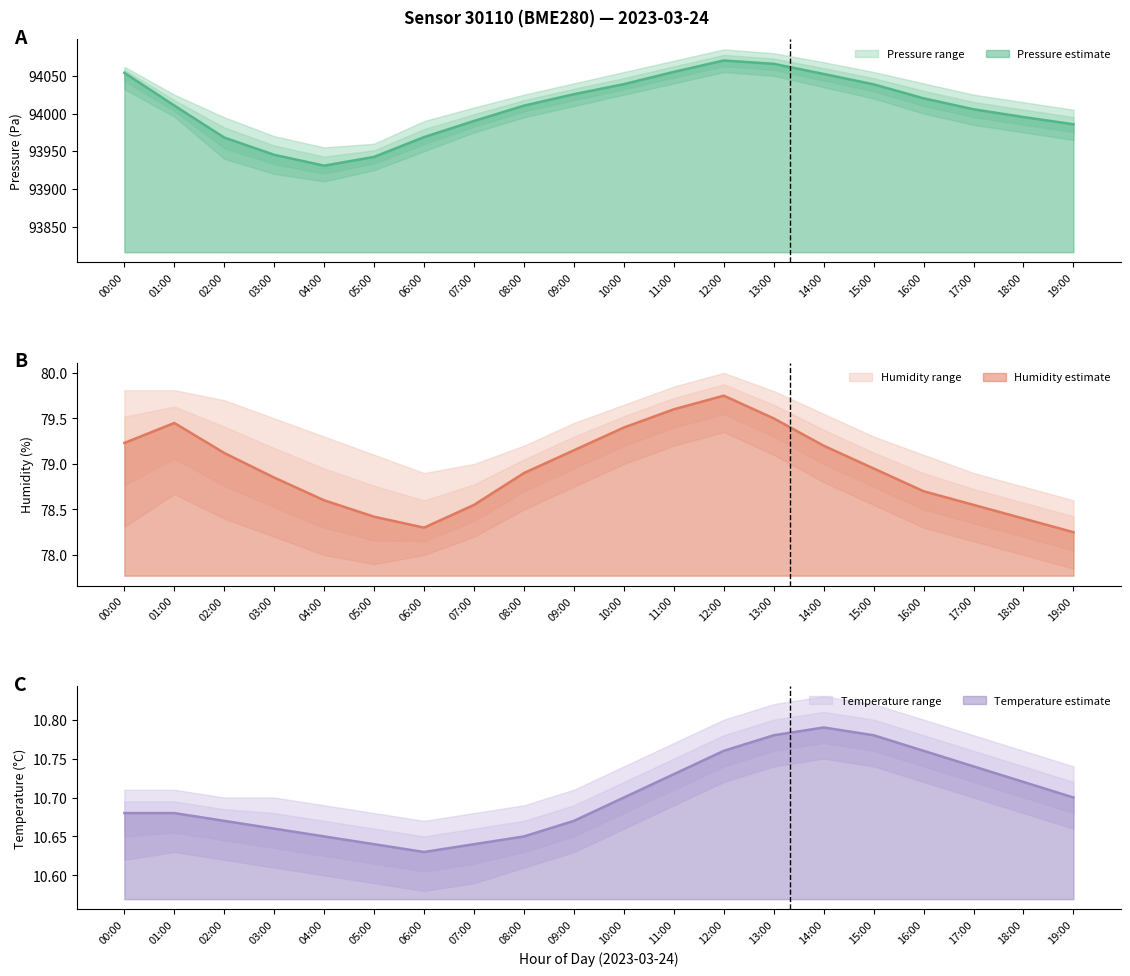

Reading right to left, what are all the values shown in this chart?

pressure: 19:00=93985.8	18:00=93995.3	17:00=94005.6	16:00=94020.1	15:00=94038.7	14:00=94052.4	13:00=94065.9	12:00=94070.3	11:00=94055.2	10:00=94038.9	09:00=94025.6	08:00=94010.4	07:00=93990.1	06:00=93968.8	05:00=93942.5	04:00=93930.9	03:00=93945.2	02:00=93968.1	01:00=94010.6	00:00=94054.0
humidity: 19:00=78.2	18:00=78.4	17:00=78.5	16:00=78.7	15:00=79.0	14:00=79.2	13:00=79.5	12:00=79.8	11:00=79.6	10:00=79.4	09:00=79.2	08:00=78.9	07:00=78.5	06:00=78.3	05:00=78.4	04:00=78.6	03:00=78.8	02:00=79.1	01:00=79.5	00:00=79.2
temperature: 19:00=10.7	18:00=10.7	17:00=10.7	16:00=10.8	15:00=10.8	14:00=10.8	13:00=10.8	12:00=10.8	11:00=10.7	10:00=10.7	09:00=10.7	08:00=10.7	07:00=10.6	06:00=10.6	05:00=10.6	04:00=10.7	03:00=10.7	02:00=10.7	01:00=10.7	00:00=10.7